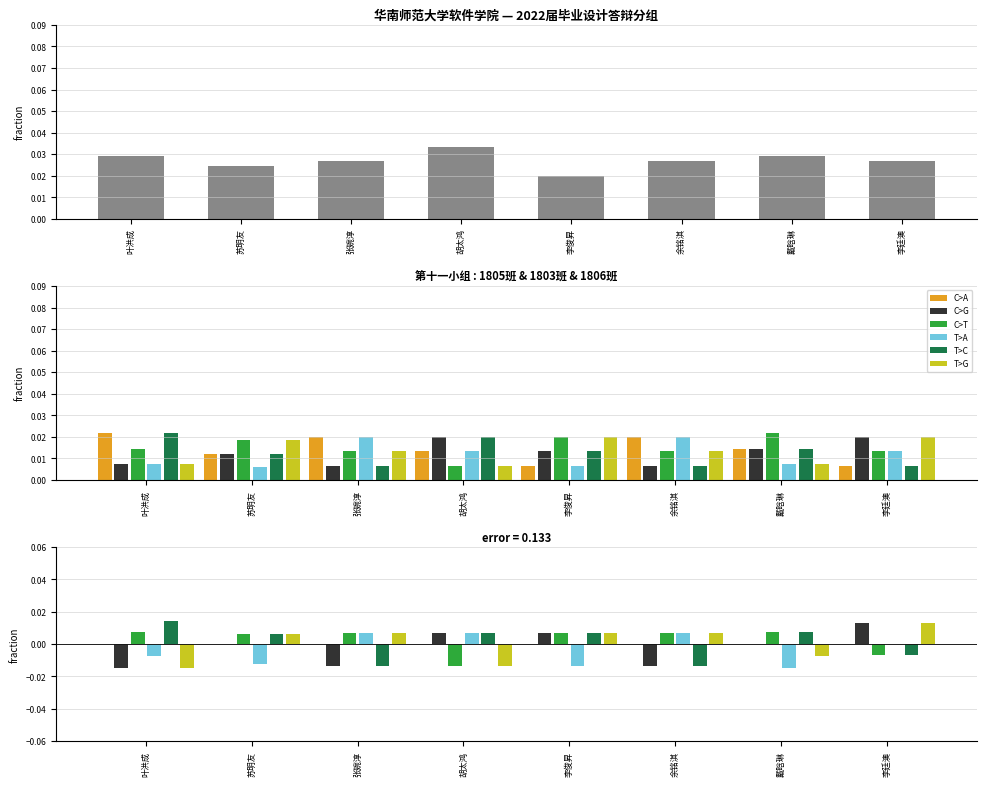

Which category has the lowest value across all series?

苏明友